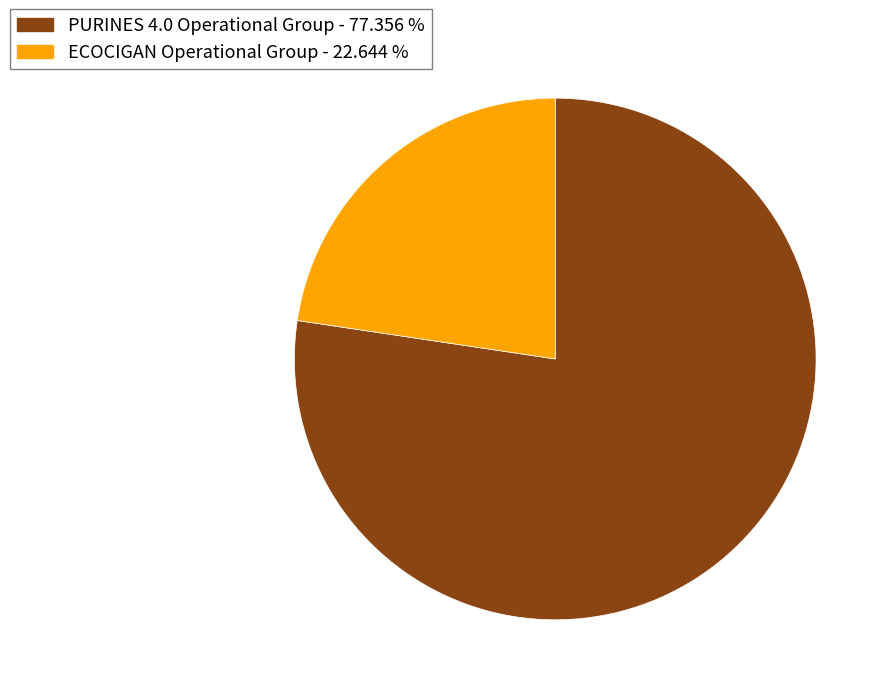

Is there any slice that represents more than half of the pie?

Yes